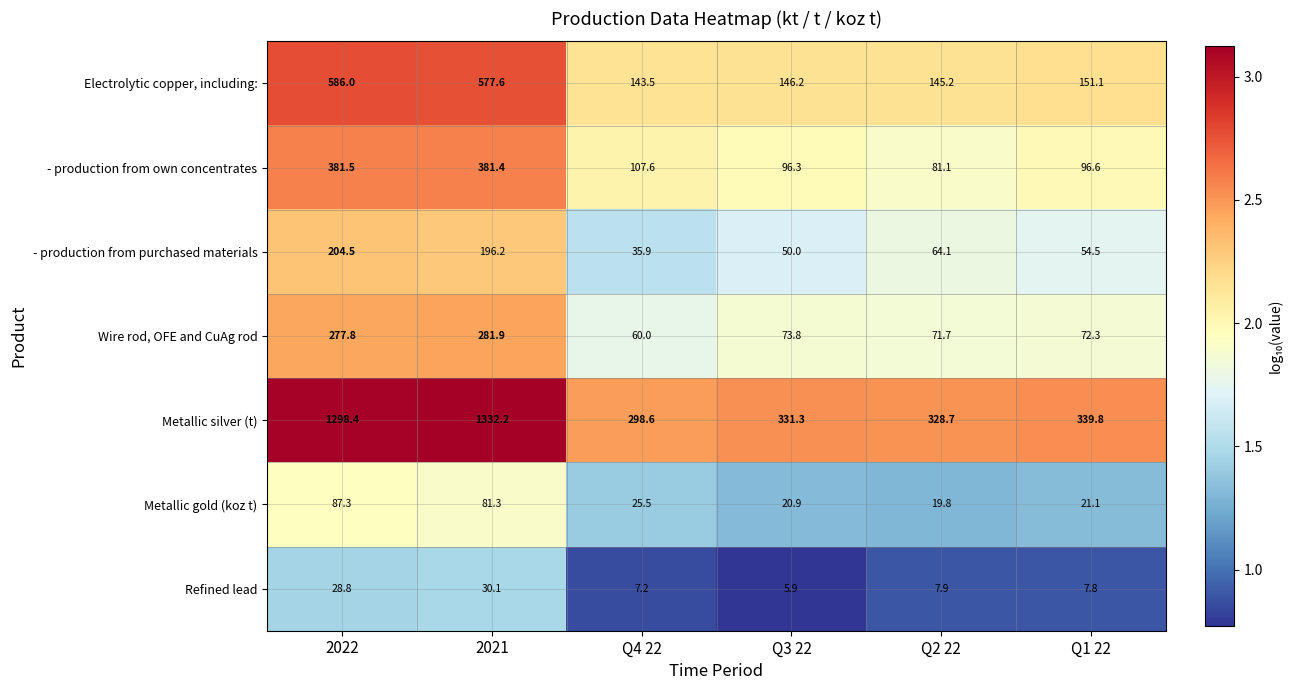

What is the spread (max minus min) of values at 2022?

1269.6